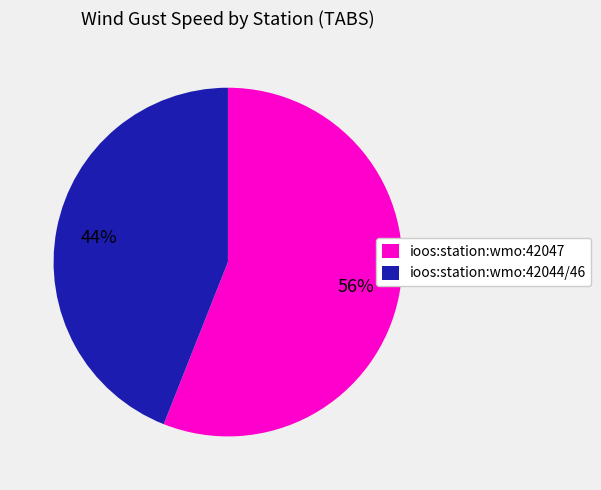

Is the sum of ioos:station:wmo:42044/46 and ioos:station:wmo:42047 greater than half?

Yes